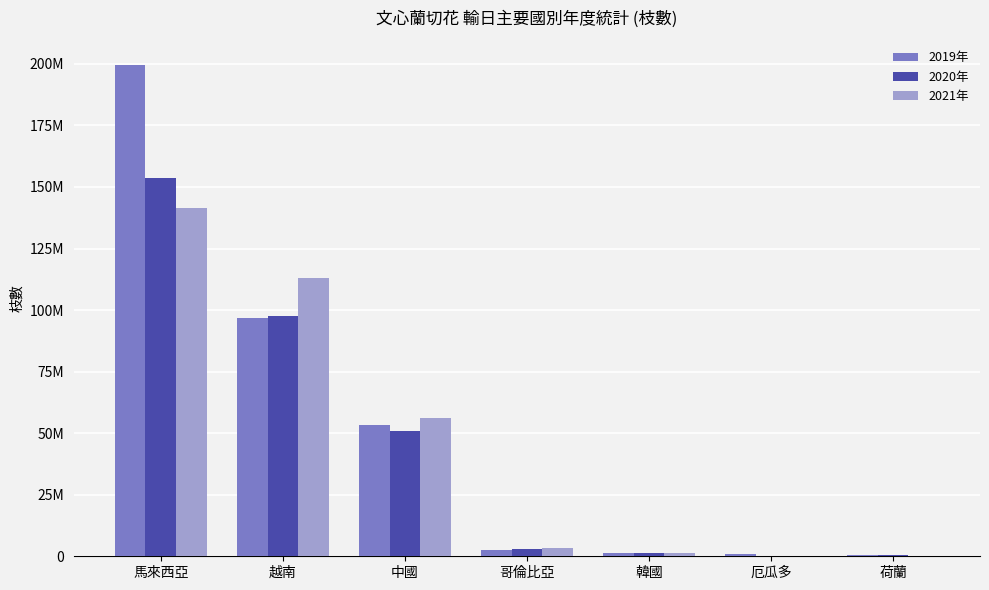

What are all the series names shown in the legend?

2019年, 2020年, 2021年